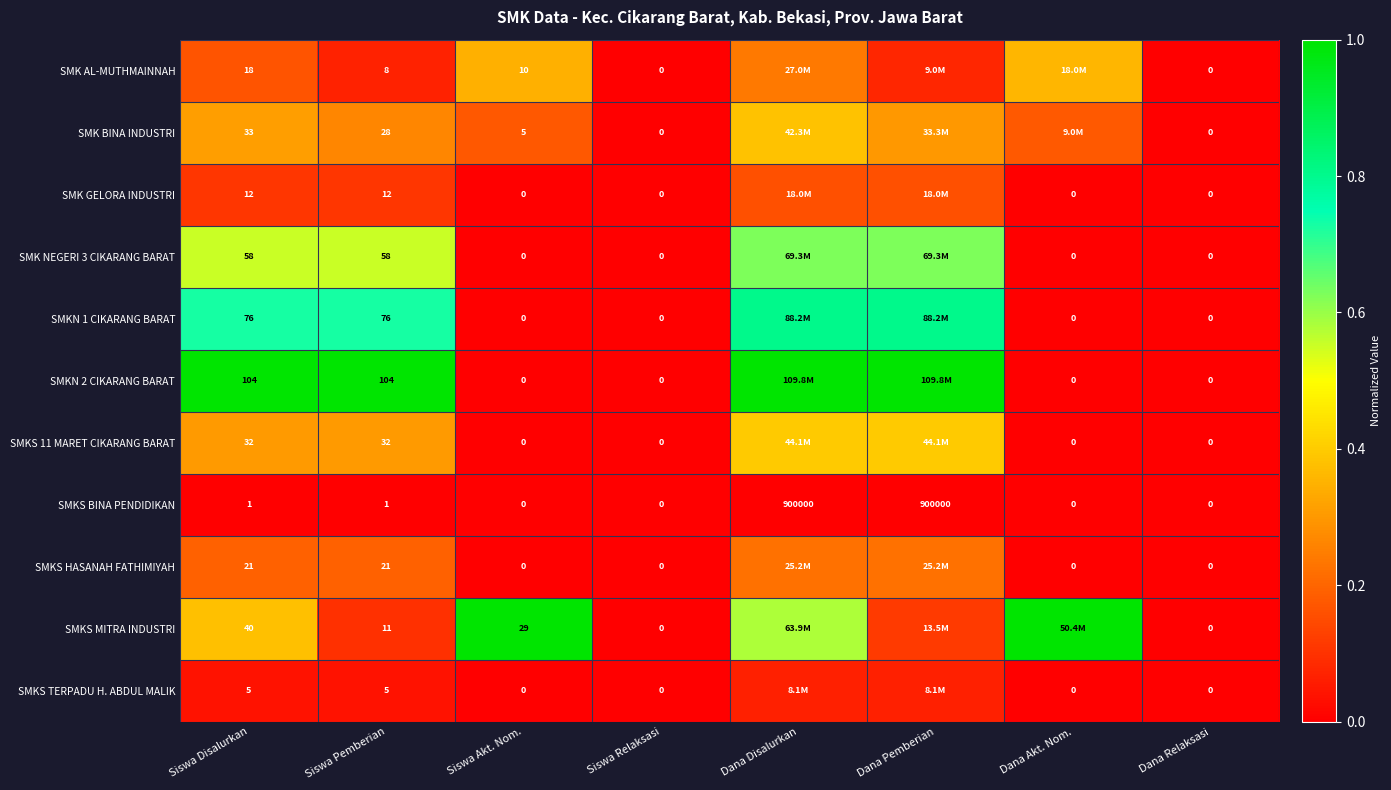

Which category has the highest value in the SMKS HASANAH FATHIMIYAH series?

Dana Disalurkan